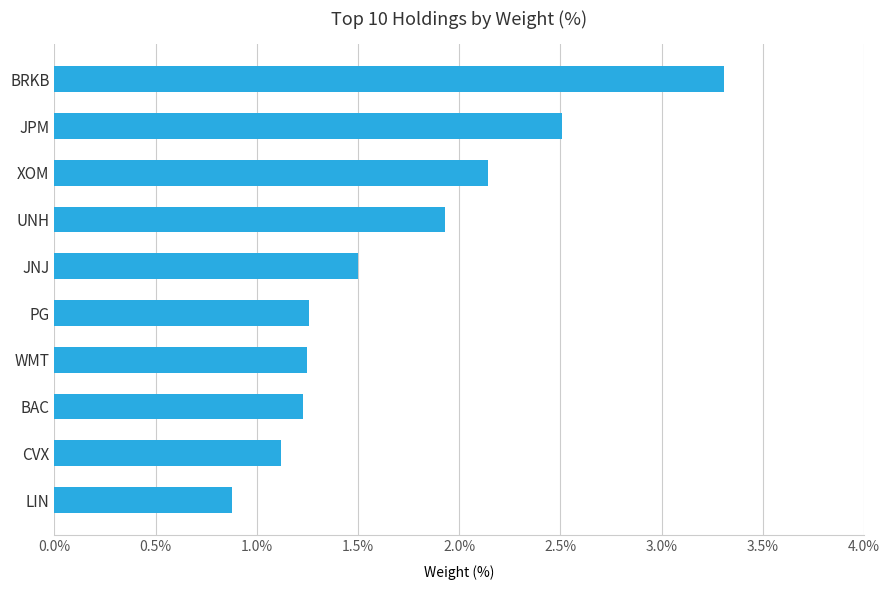

Is it true that the value at JNJ is 1.5?

True